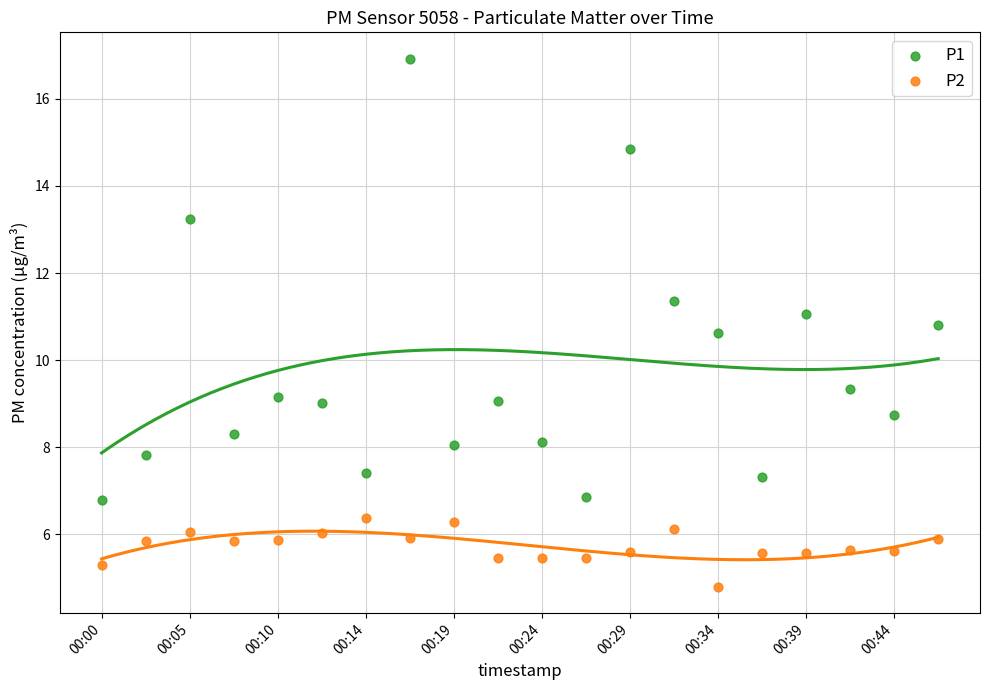

What are all the series names shown in the legend?

P1, P2